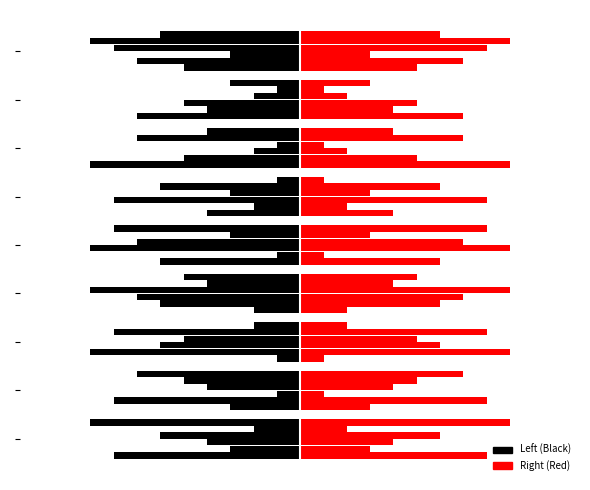

Is it true that col_3 equals -5 at 4?

False